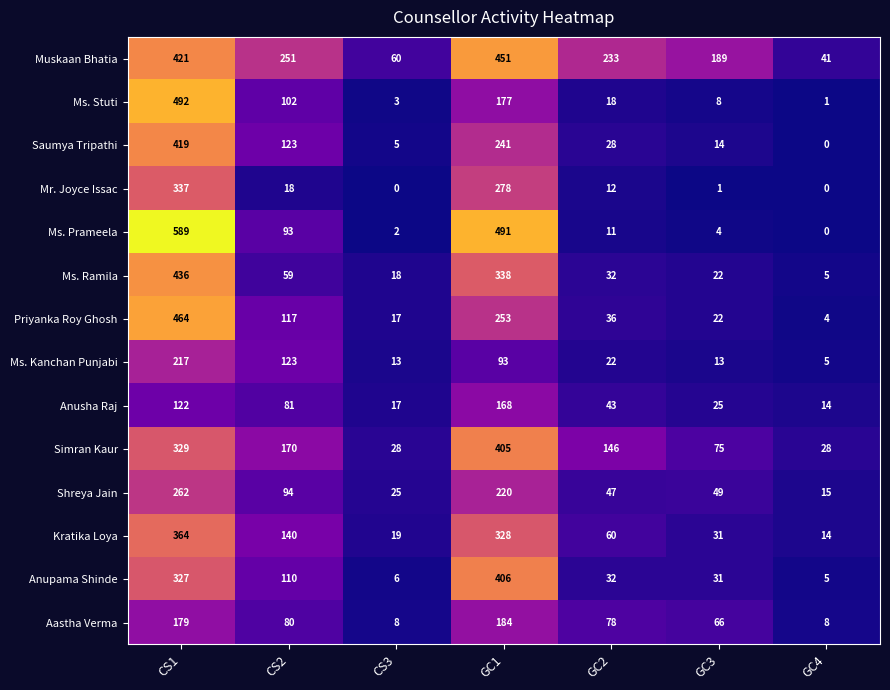

How many data points in Priyanka Roy Ghosh are less than 36?

3